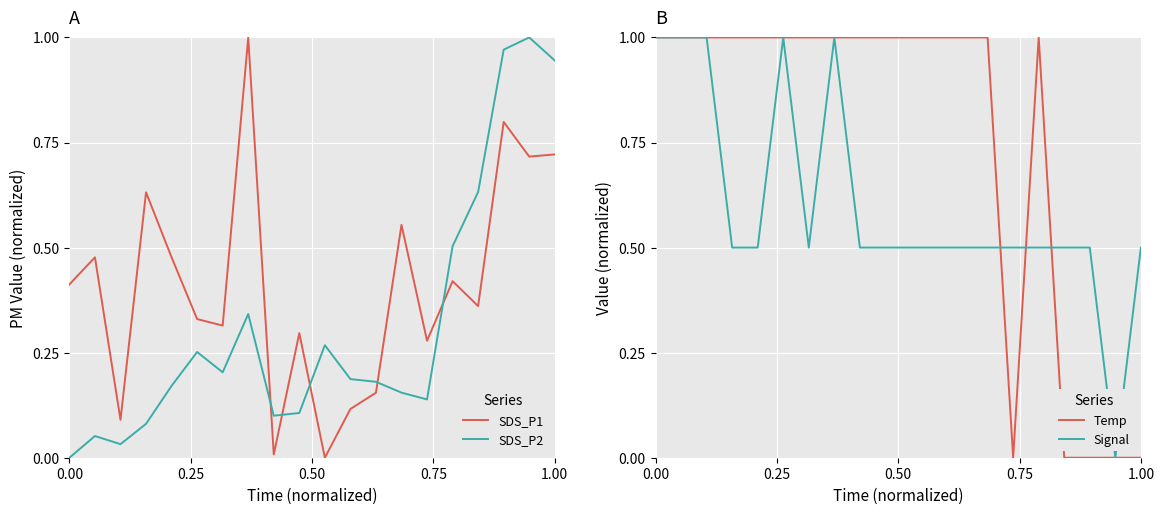

What is the difference between the second highest and second lowest values in the SDS_P2 series?

0.9